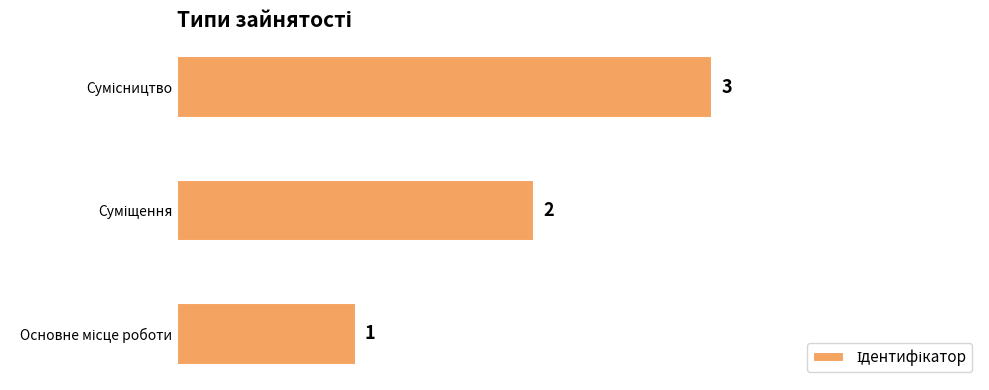

Count the values in the range 1 to 3.

3